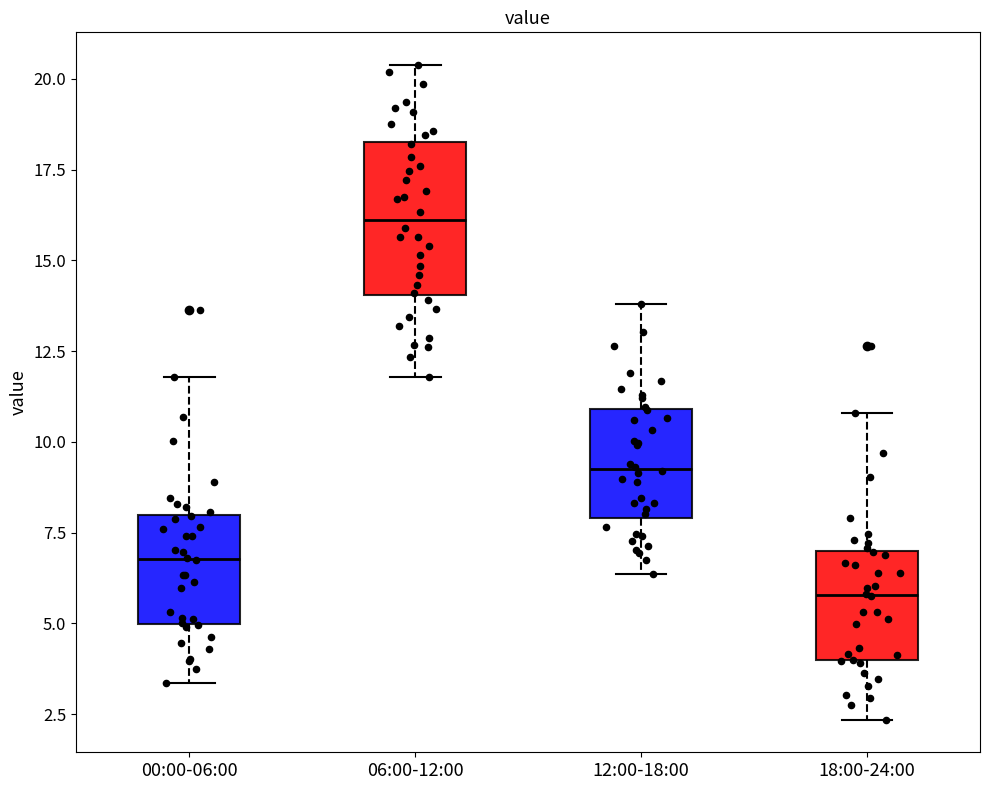

Where is the upper edge of the box for 12:00-18:00 on the y-axis? The values are not printed on the chart, so give them approximately, as read against the axis.

11.0